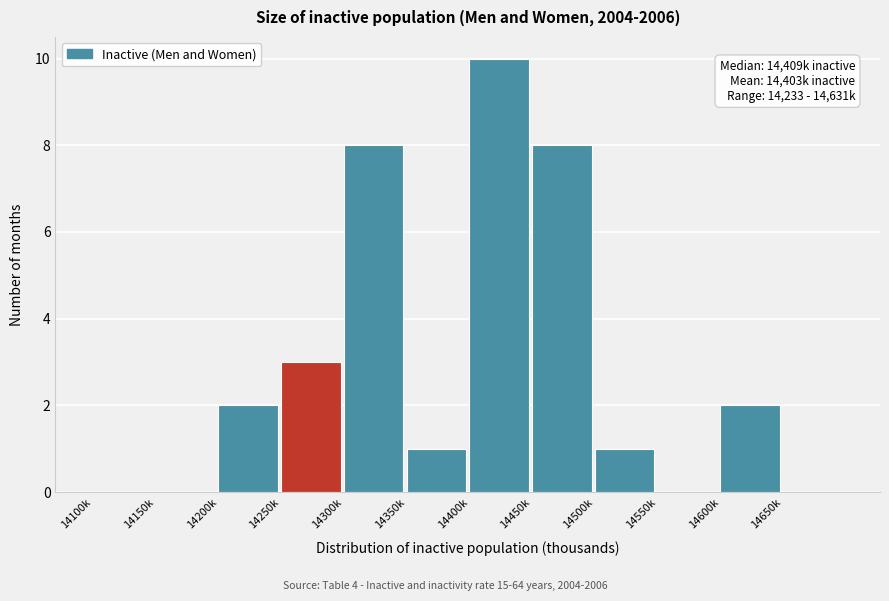

Reading left to right, transcribe all the data shown in this chart.

14100k=0	14150k=0	14200k=2	14250k=3	14300k=8	14350k=1	14400k=10	14450k=8	14500k=1	14550k=0	14600k=2	14650k=0